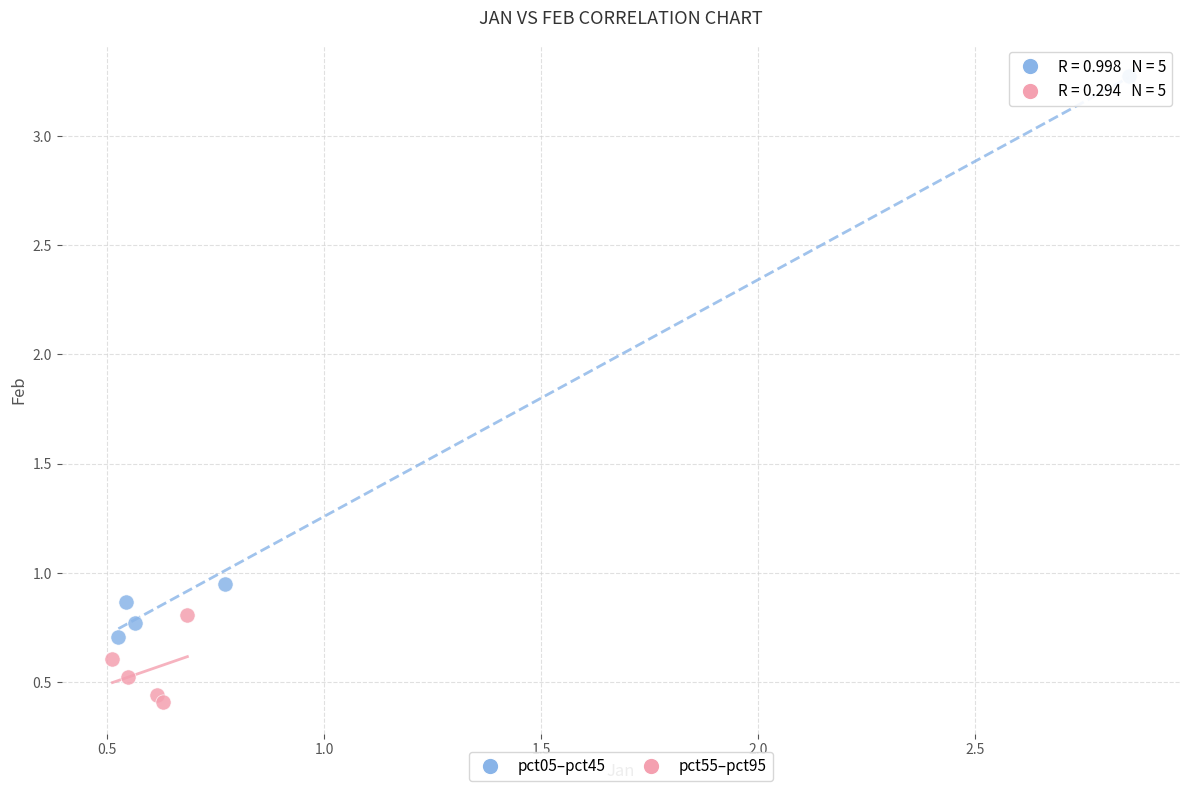

What are all the series names shown in the legend?

pct05–pct45, pct55–pct95